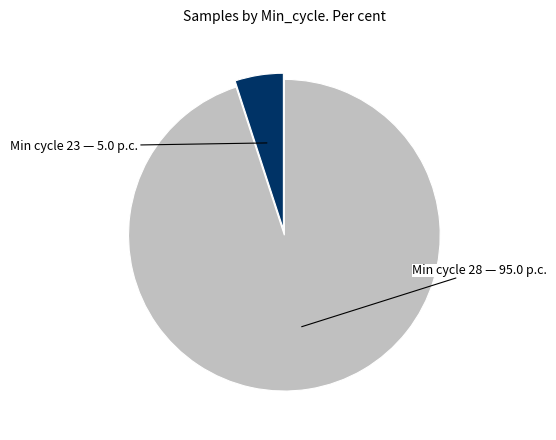

Is there a majority slice in this chart?

Yes